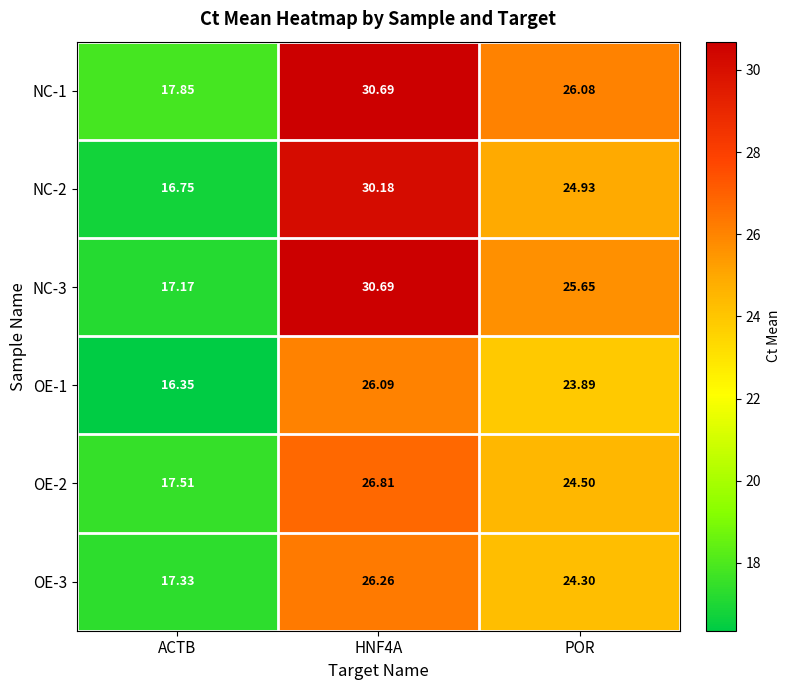

Which category has the lowest value across all series?

ACTB